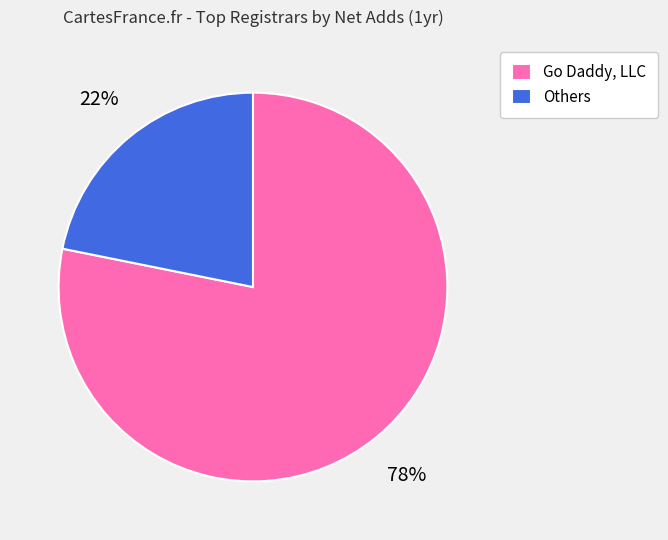

What is the ratio of the value at Others to the value at Go Daddy, LLC?

0.3